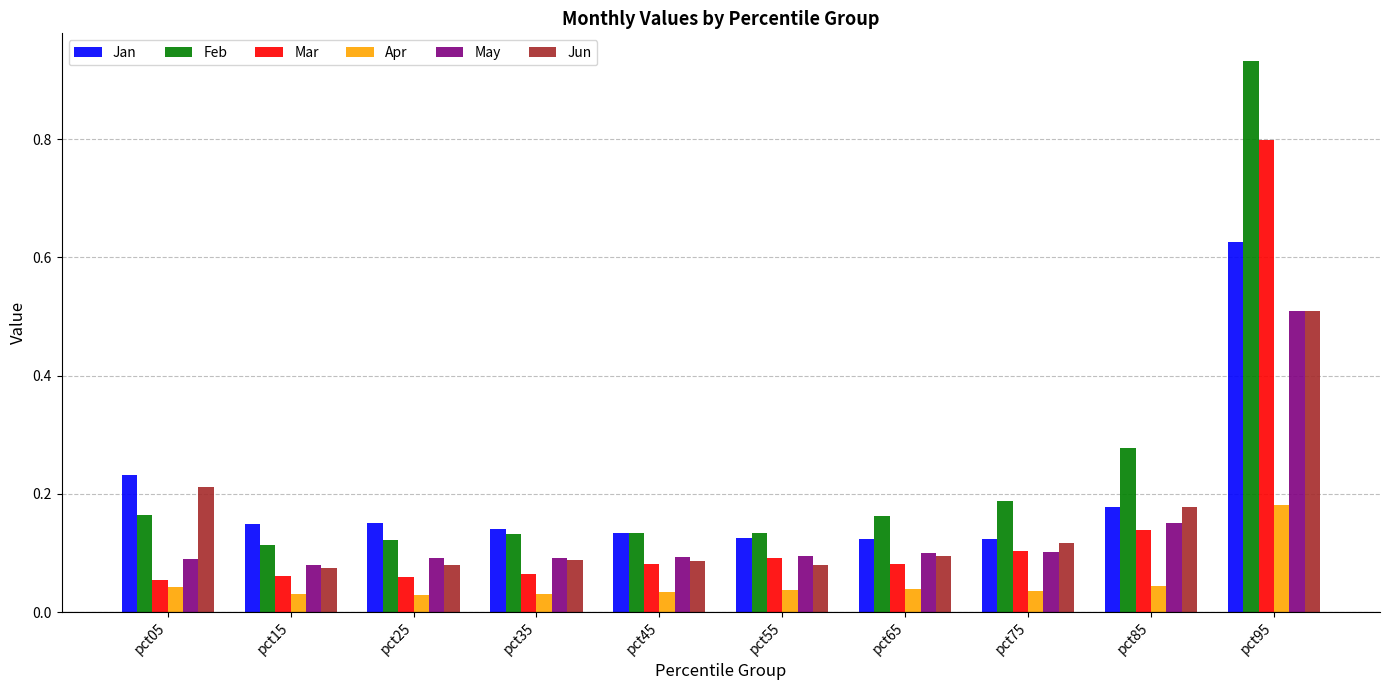

At which category is the sum across all series the highest?

pct95